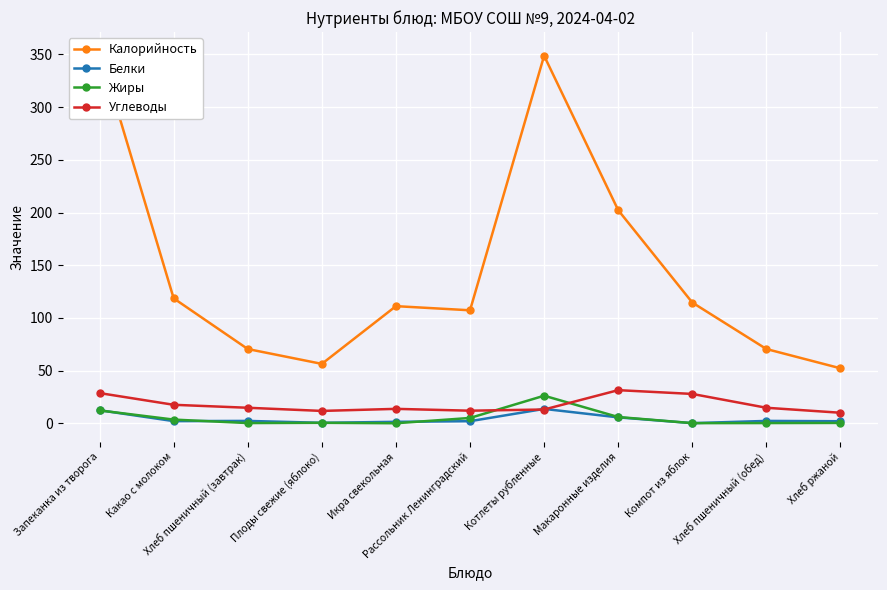

At which label is Калорийность closest to 202?

Макаронные изделия